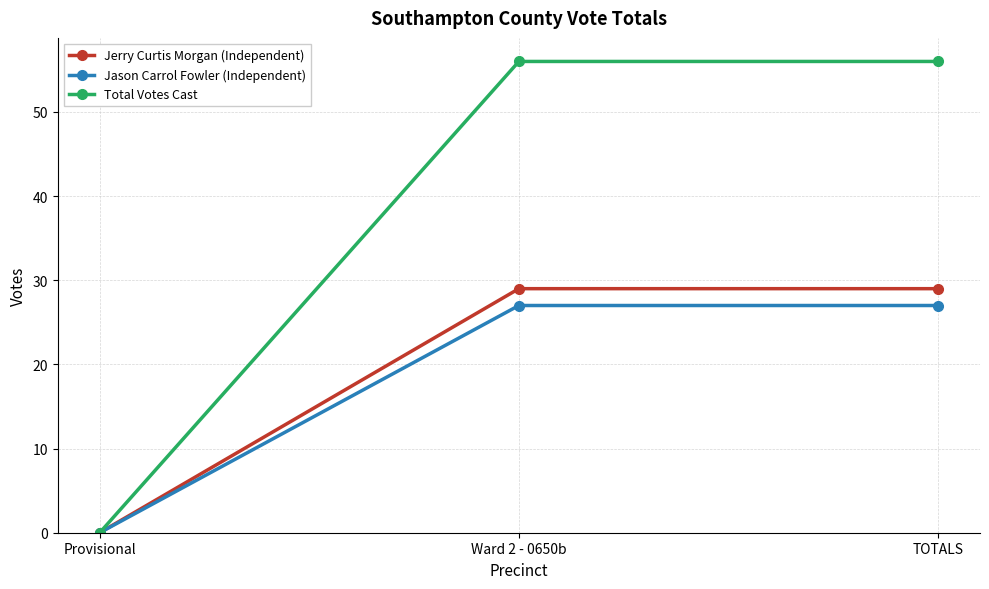

What is the approximate value of Jason Carrol Fowler (Independent) at Ward 2 - 0650b?

27